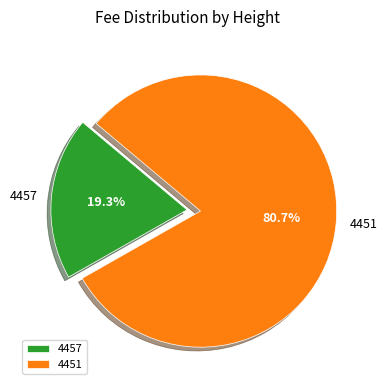

Rank the categories by value from highest to lowest.

4451, 4457